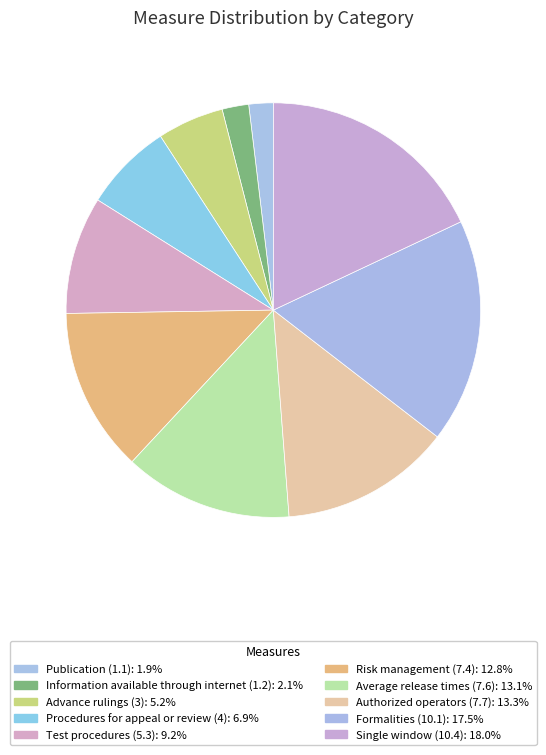

What percentage is NOT represented by Information available through internet (1.2)?

97.9%